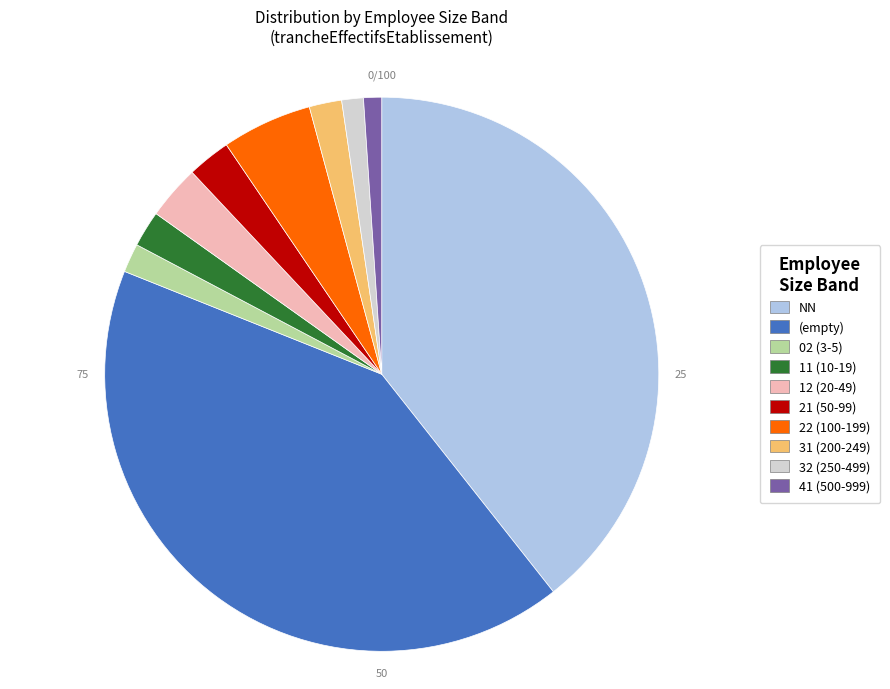

What is the ratio of the value at (empty) to the value at 41 (500-999)?

39.6